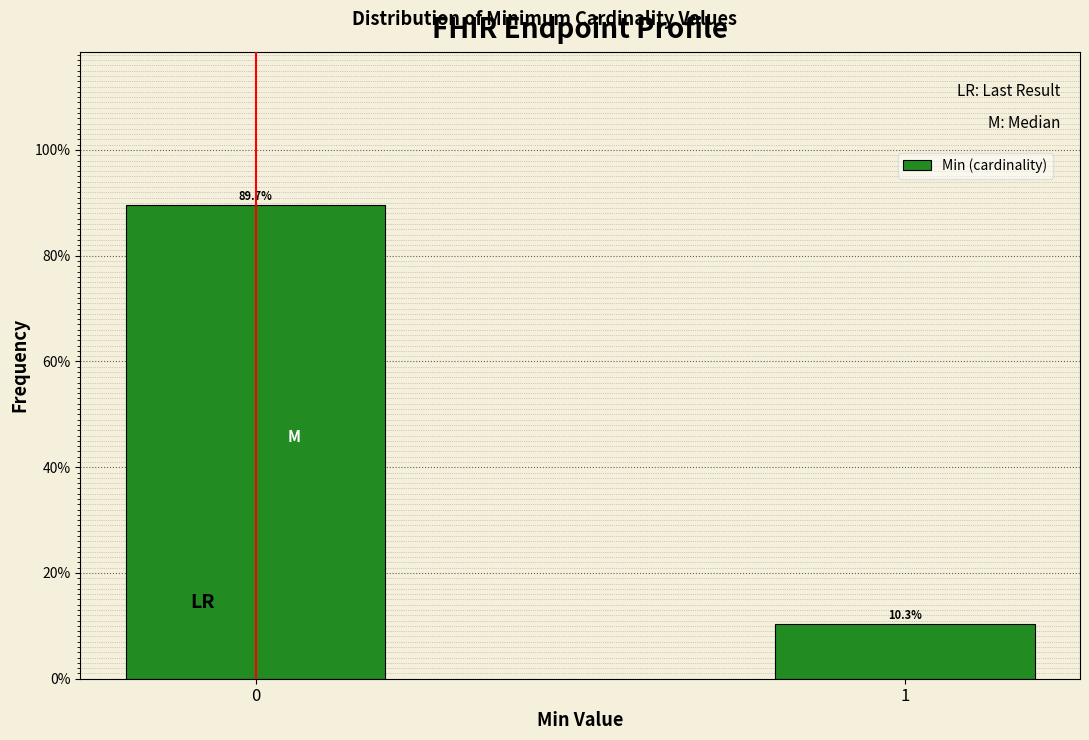

Reading left to right, what are all the values shown in this chart?

89.7	10.3